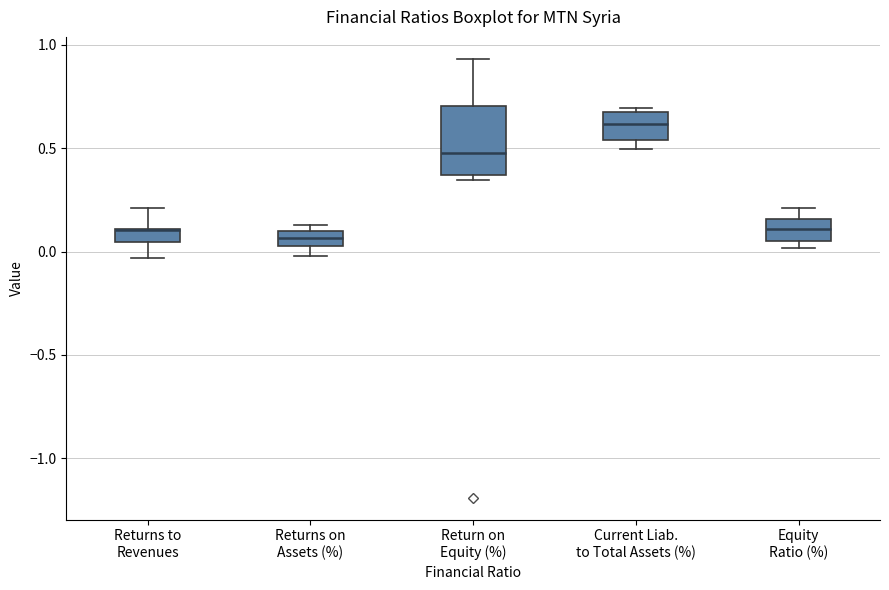

Where does the median line of the box for Return on Equity (%) sit on the y-axis? The values are not printed on the chart, so give them approximately, as read against the axis.

0.50